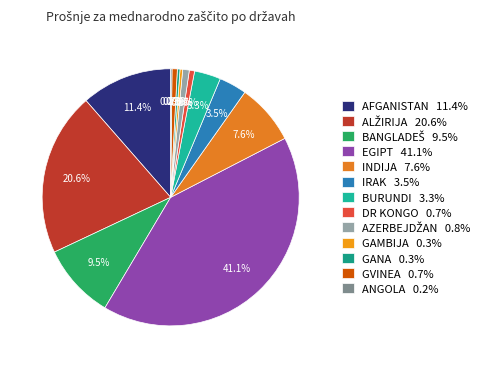

To the nearest percent, what is the combined percentage of EGIPT and BANGLADEŠ?

51%